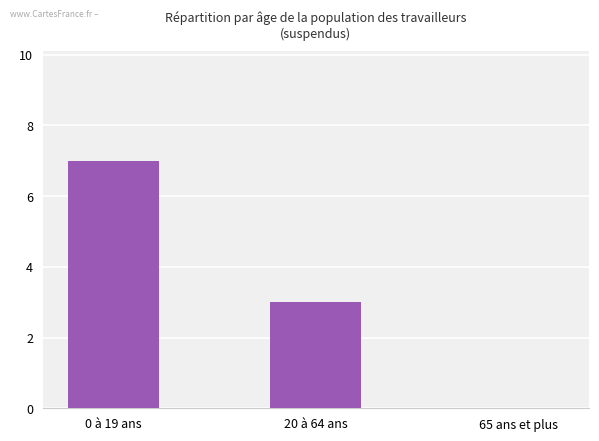

Reading left to right, what are all the values shown in this chart?

0 à 19 ans=7	20 à 64 ans=3	65 ans et plus=0